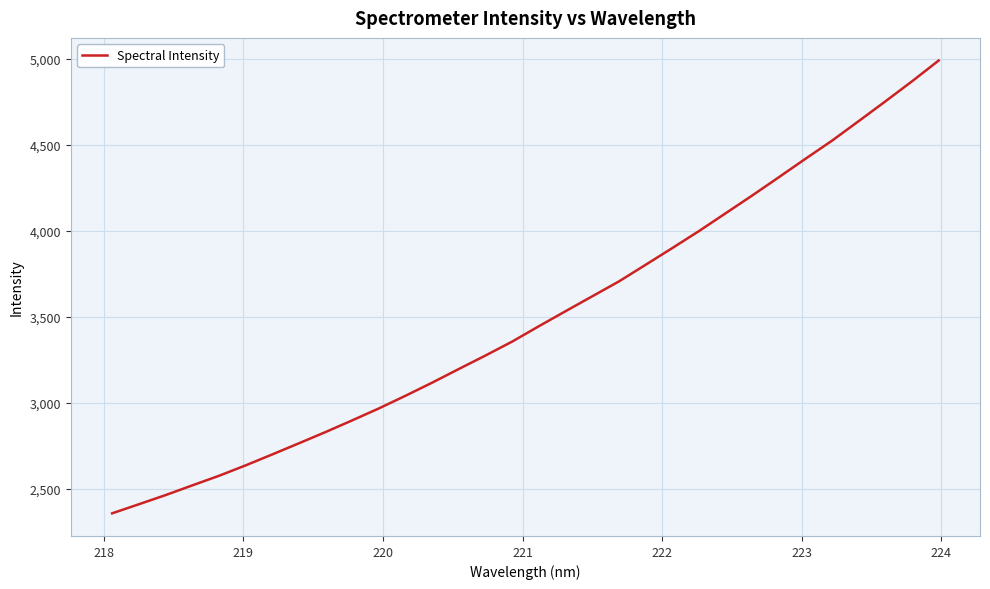

What is the difference between the maximum and minimum values?

2632.8